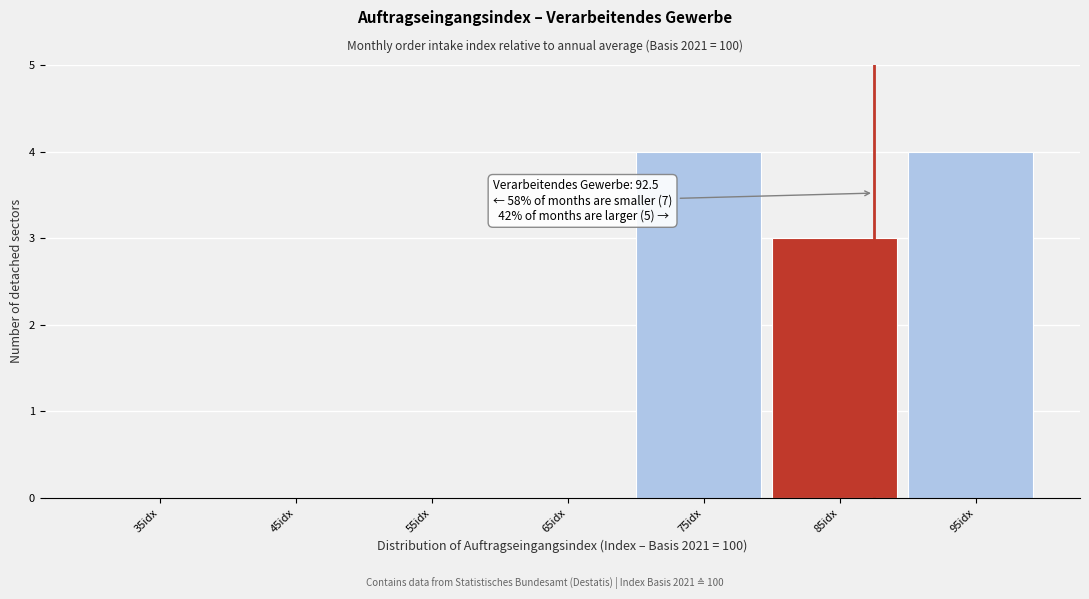

Reading left to right, transcribe all the data shown in this chart.

35idx=0	45idx=0	55idx=0	65idx=0	75idx=4	85idx=3	95idx=4